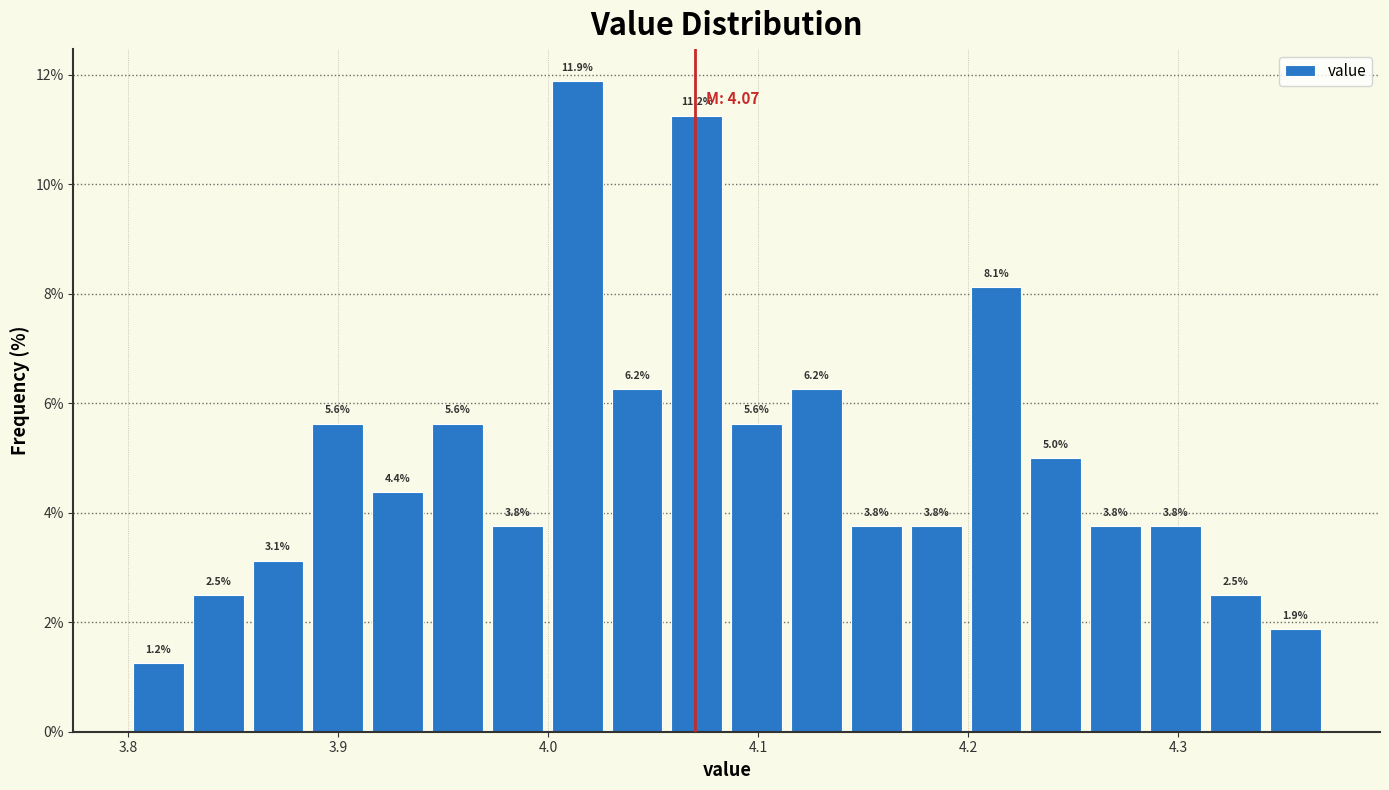

Read against the x-axis, roughly where is the centre of the tallest bar?

4.01